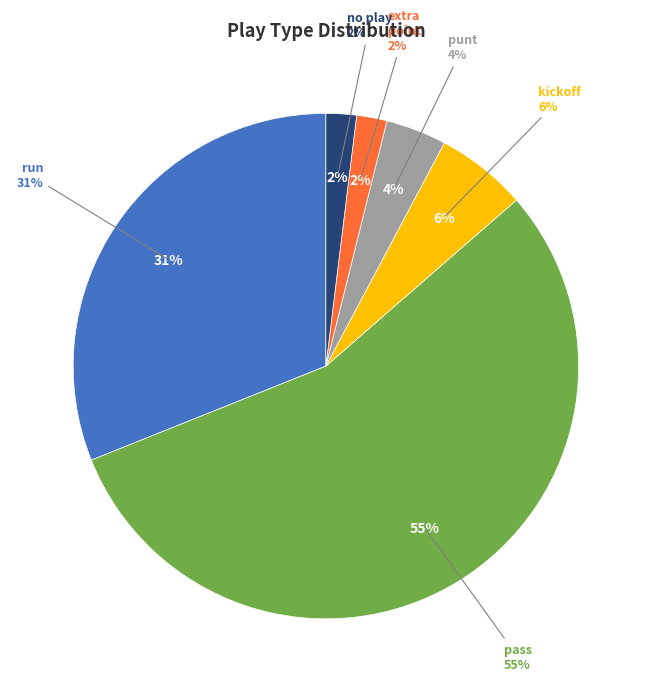

Which category has the smallest portion of the pie?

extra point